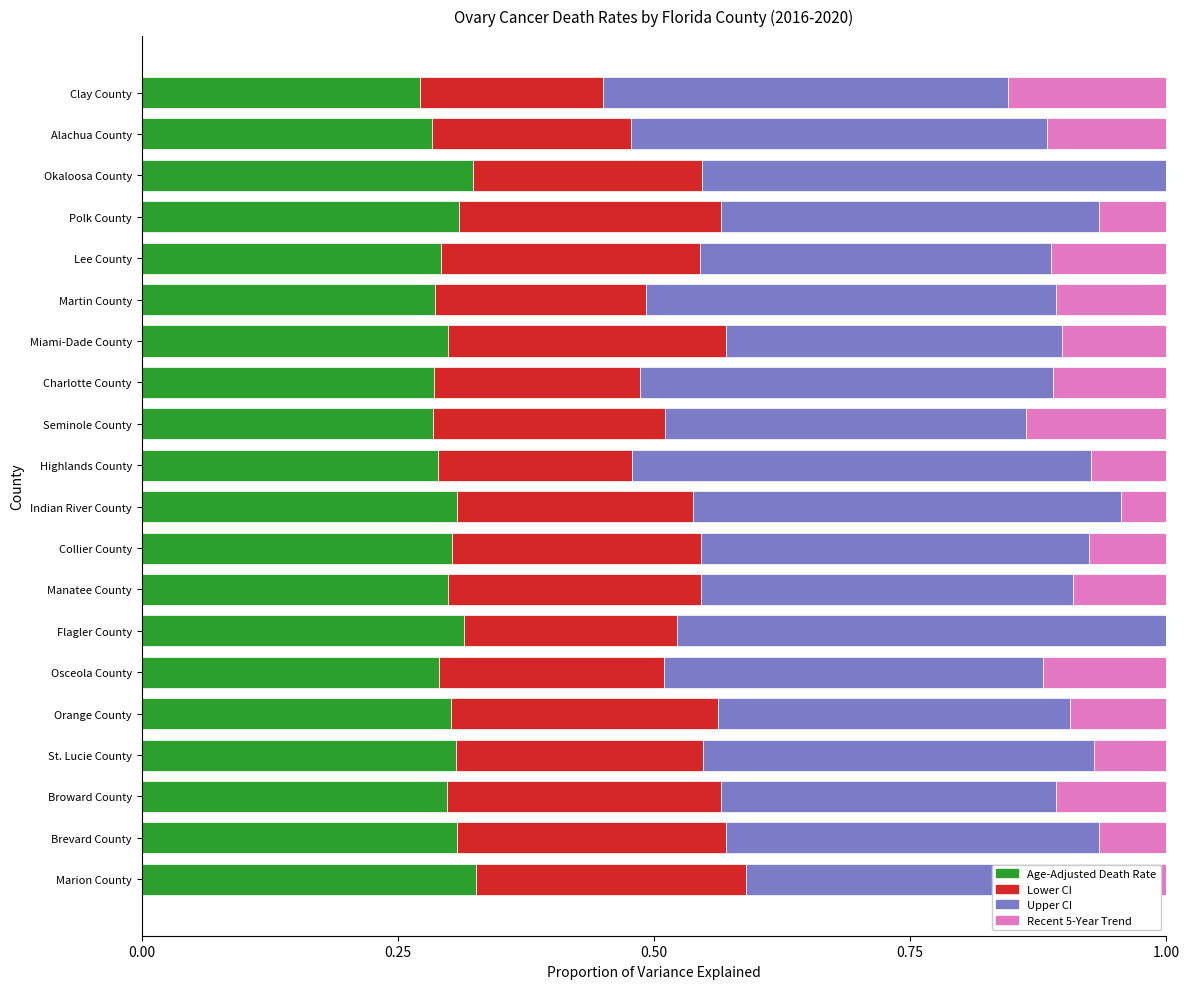

What is the total value across all series at Osceola County?

1.0